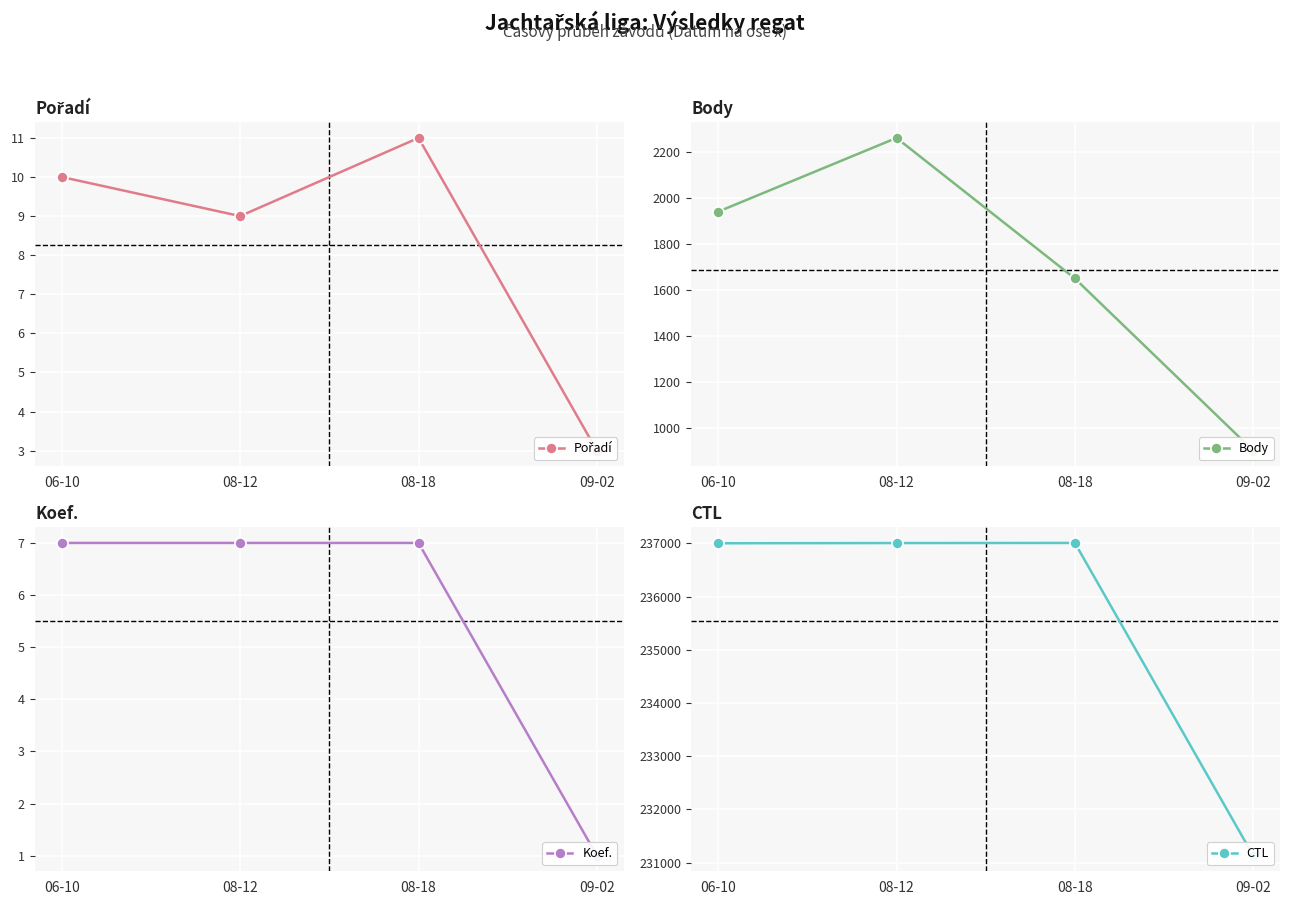

Count the number of data series in this chart.

4